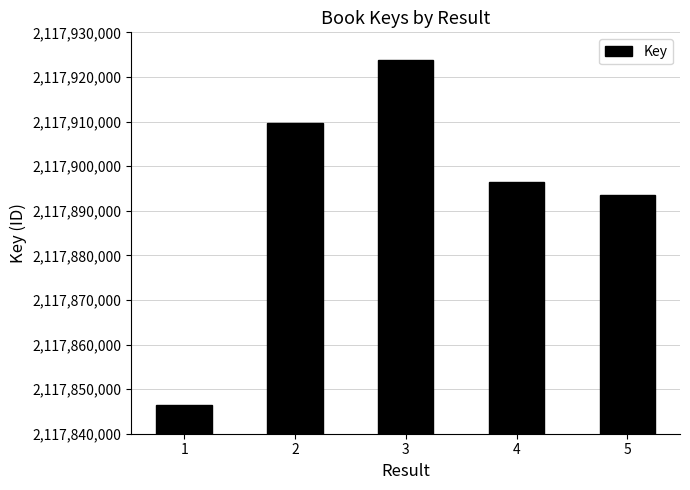

True or false: the data shows 1200704521 at 5.

False